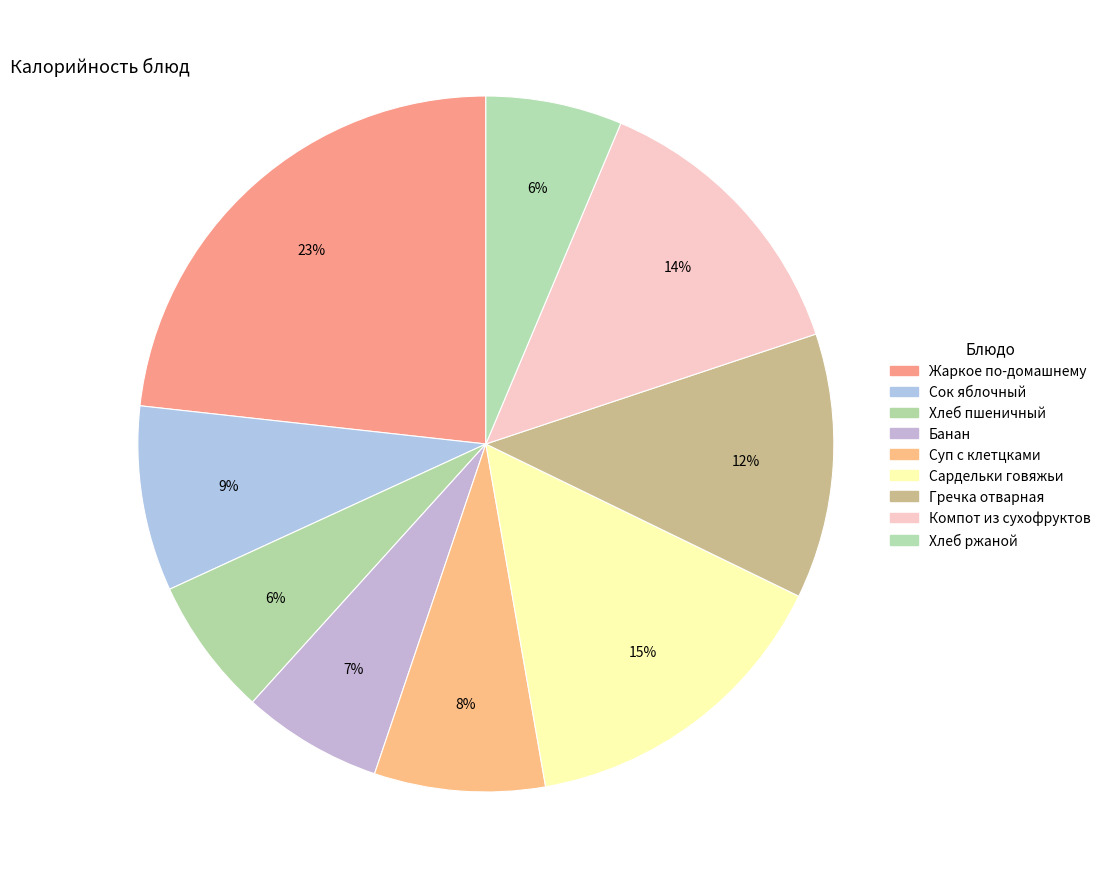

How many segments does this pie chart have?

9